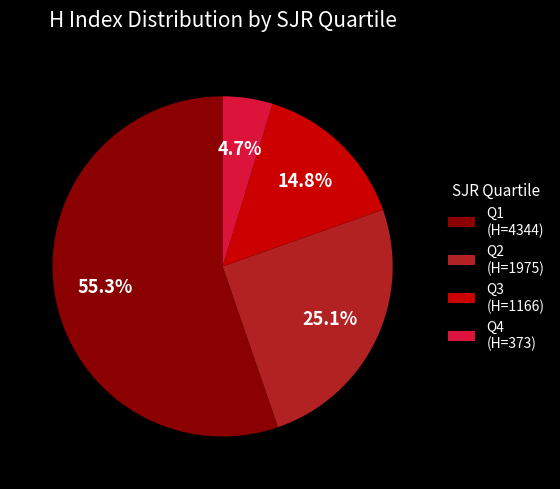

To the nearest percent, what is the average slice percentage?

25%